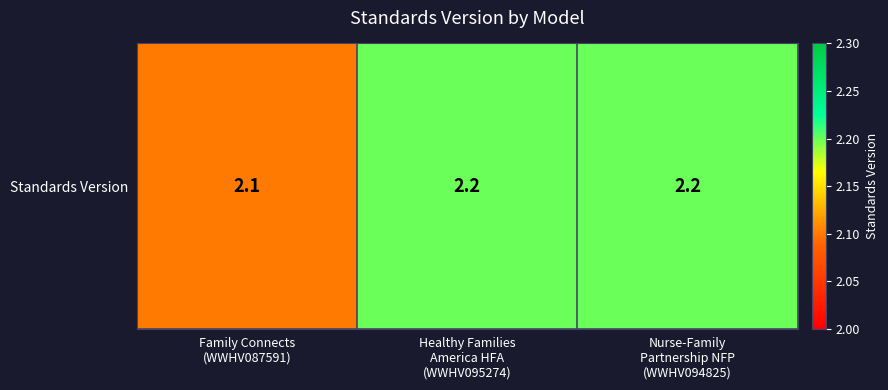

Rank the categories by value from lowest to highest.

Family Connects
(WWHV087591), Healthy Families
America HFA
(WWHV095274), Nurse-Family
Partnership NFP
(WWHV094825)